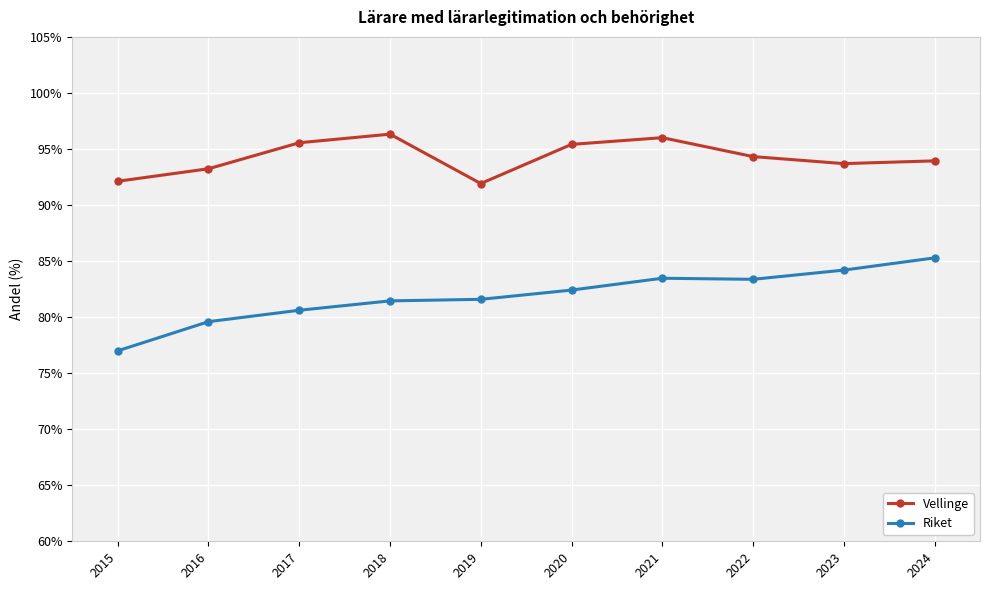

Which series has the widest spread of values?

Riket